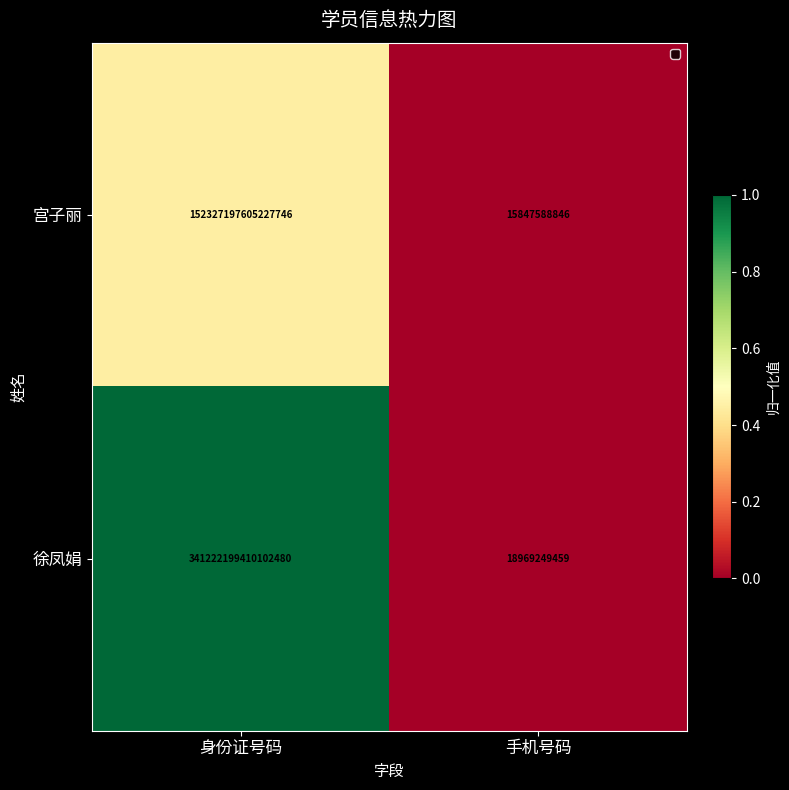

At 手机号码, list the series in order from smallest to largest.

宫子丽, 徐凤娟